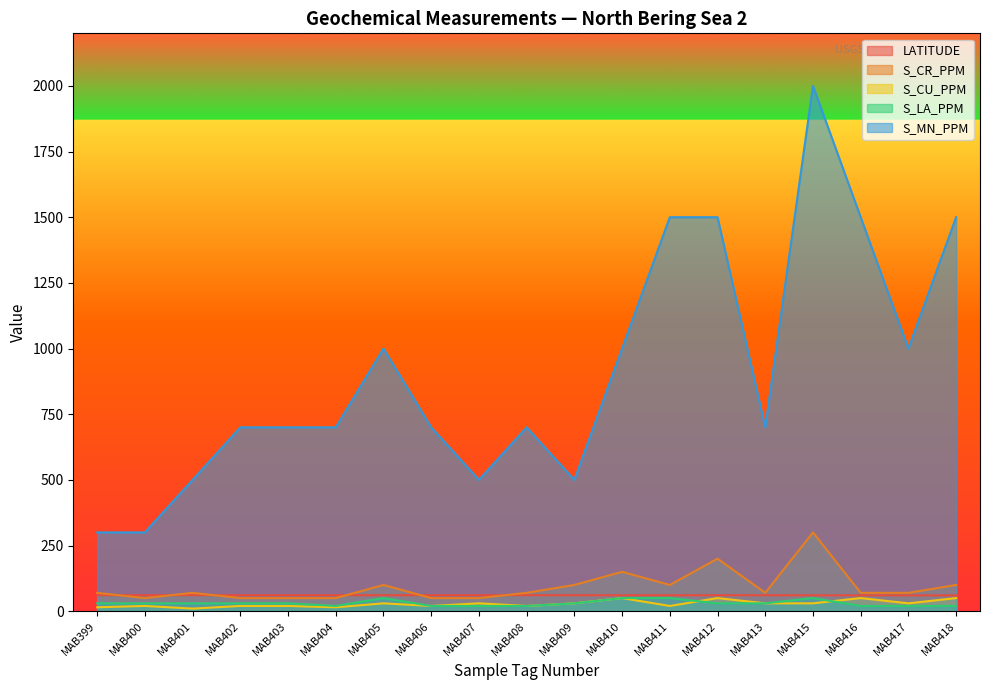

Reading left to right, extract all data points from this chart.

LATITUDE: 60.9	60.9	61.0	61.0	61.0	60.9	61.0	60.9	60.9	60.9	60.9	60.7	60.7	60.7	60.7	60.5	60.3	60.2	60.1
S_CR_PPM: 70.0	50.0	70.0	50.0	50.0	50.0	100.0	50.0	50.0	70.0	100.0	150.0	100.0	200.0	70.0	300.0	70.0	70.0	100.0
S_CU_PPM: 15.0	20.0	10.0	20.0	20.0	15.0	30.0	20.0	30.0	20.0	30.0	50.0	20.0	50.0	30.0	30.0	50.0	30.0	50.0
S_LA_PPM: 30.0	30.0	30.0	30.0	30.0	20.0	50.0	20.0	20.0	20.0	30.0	50.0	50.0	30.0	30.0	50.0	20.0	20.0	20.0
S_MN_PPM: 300.0	300.0	500.0	700.0	700.0	700.0	1000.0	700.0	500.0	700.0	500.0	1000.0	1500.0	1500.0	700.0	2000.0	1500.0	1000.0	1500.0